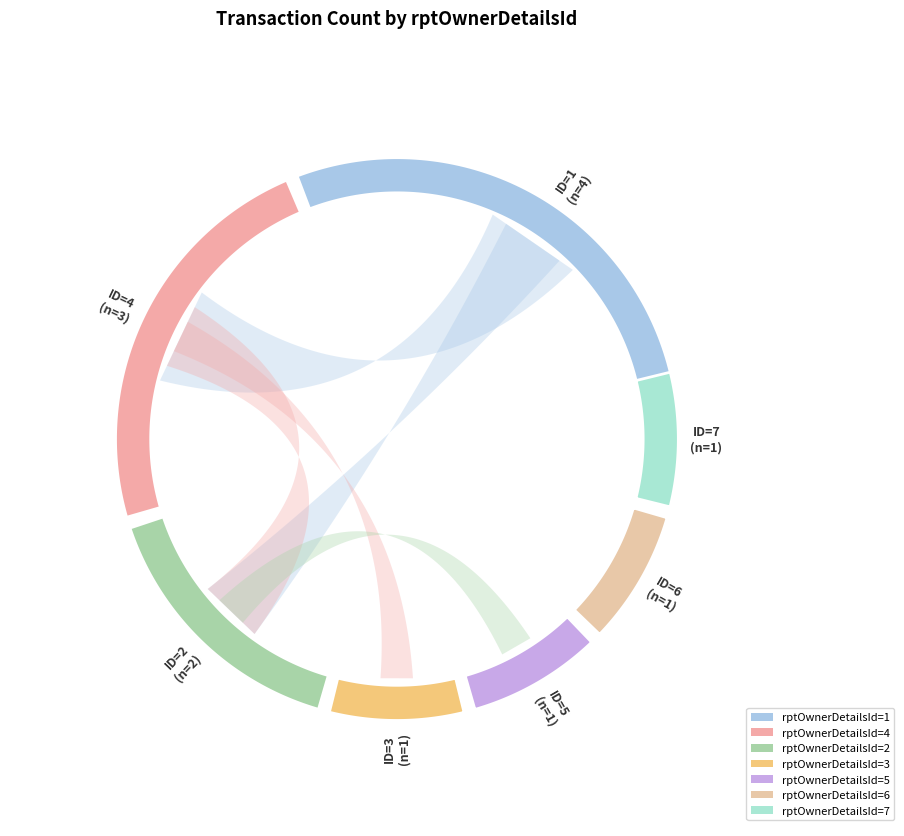

Between 7 and 3, which is larger?

7